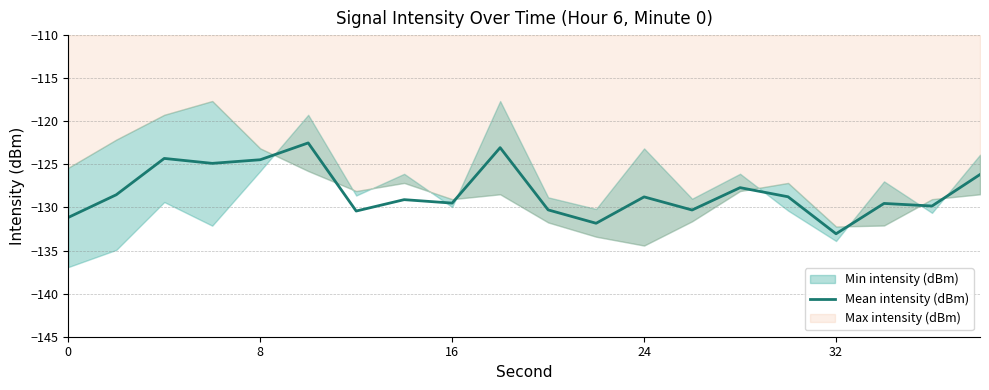

What is the maximum value shown in the chart?

-122.5